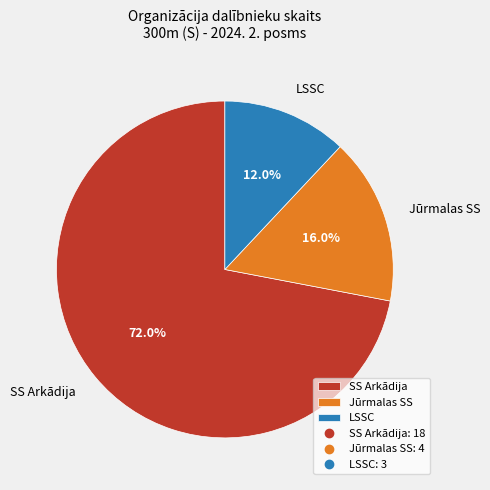

Approximately how many times larger is the value at Jūrmalas SS compared to LSSC?

1.3